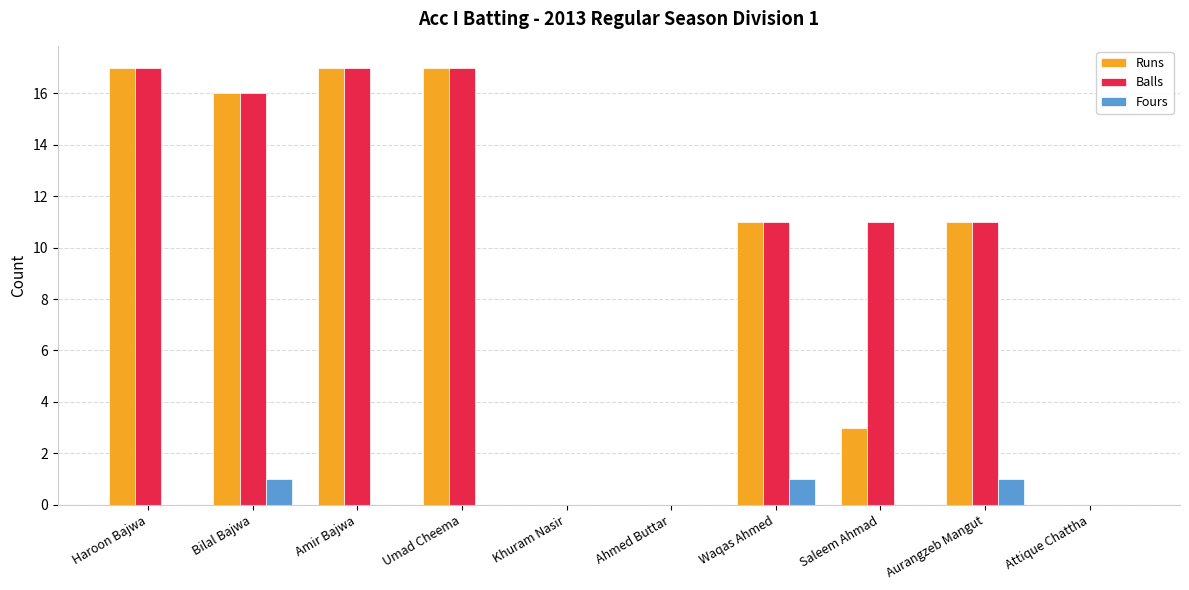

What are all the series names shown in the legend?

Runs, Balls, Fours